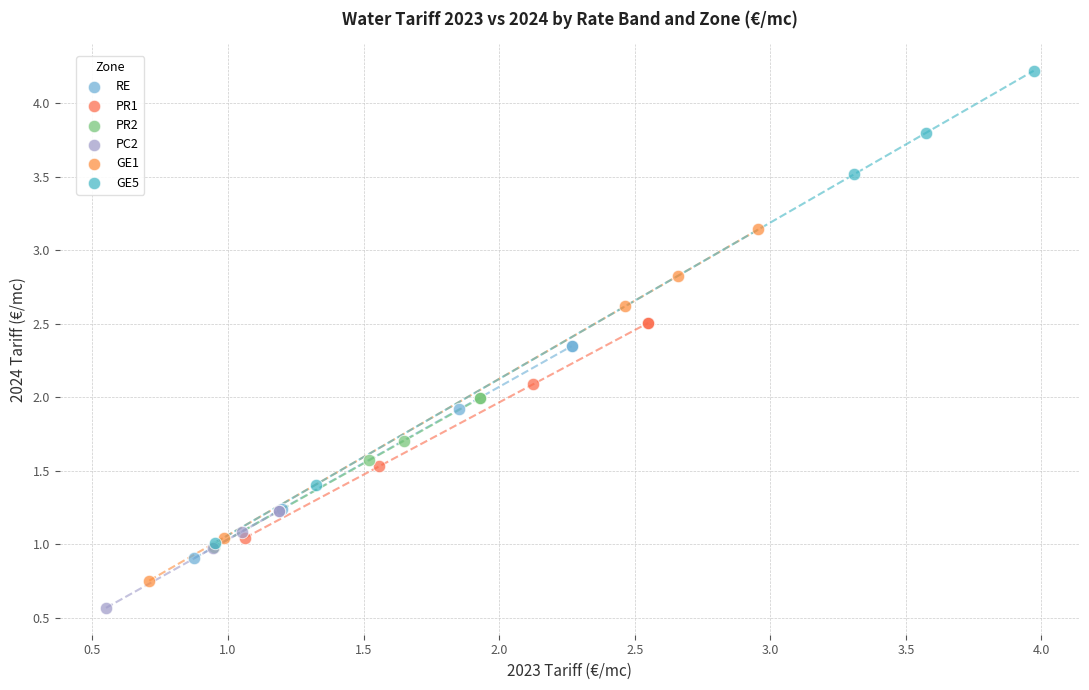

Which series has the largest Y range (max minus min)?

GE5